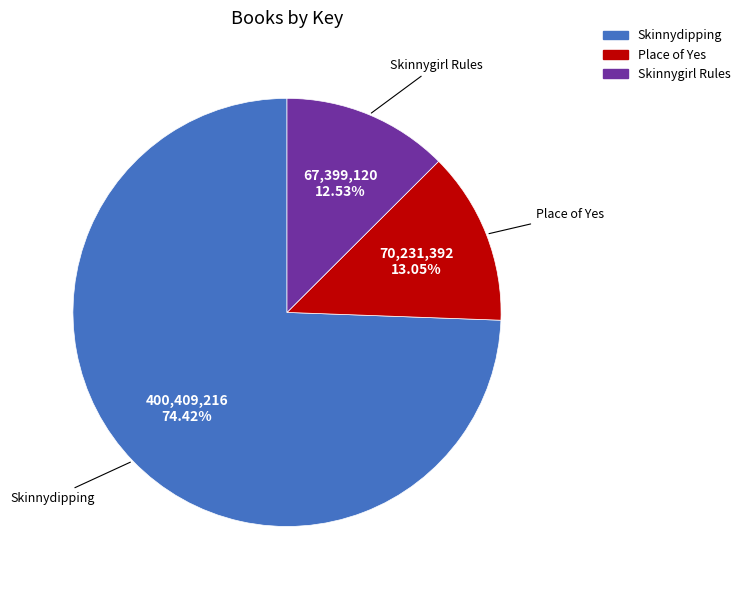

How many segments does this pie chart have?

3